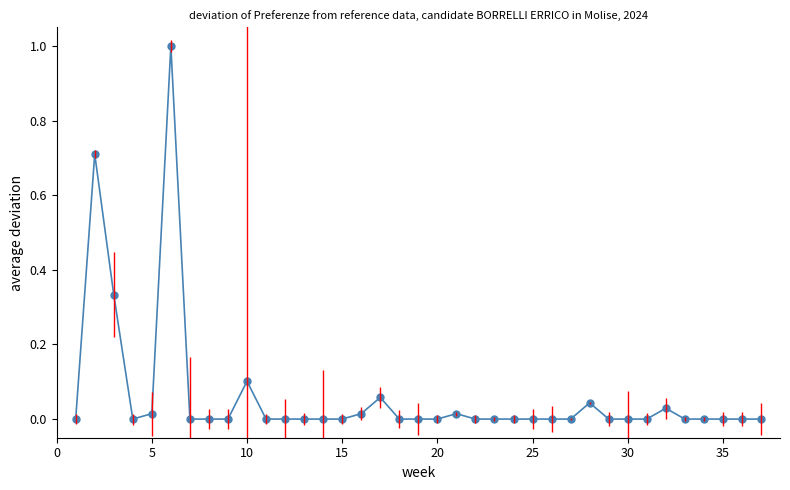

What is the greatest value displayed?

1.0